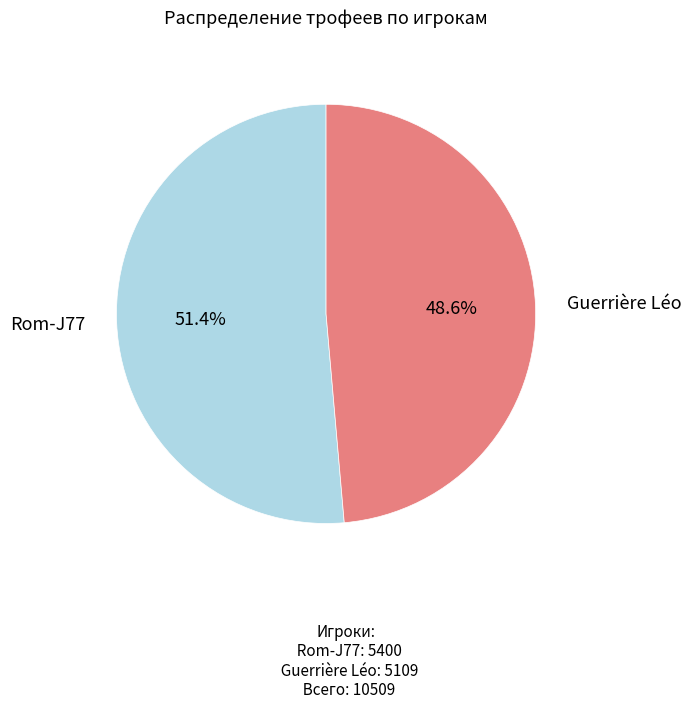

Does any single category account for the majority?

Yes